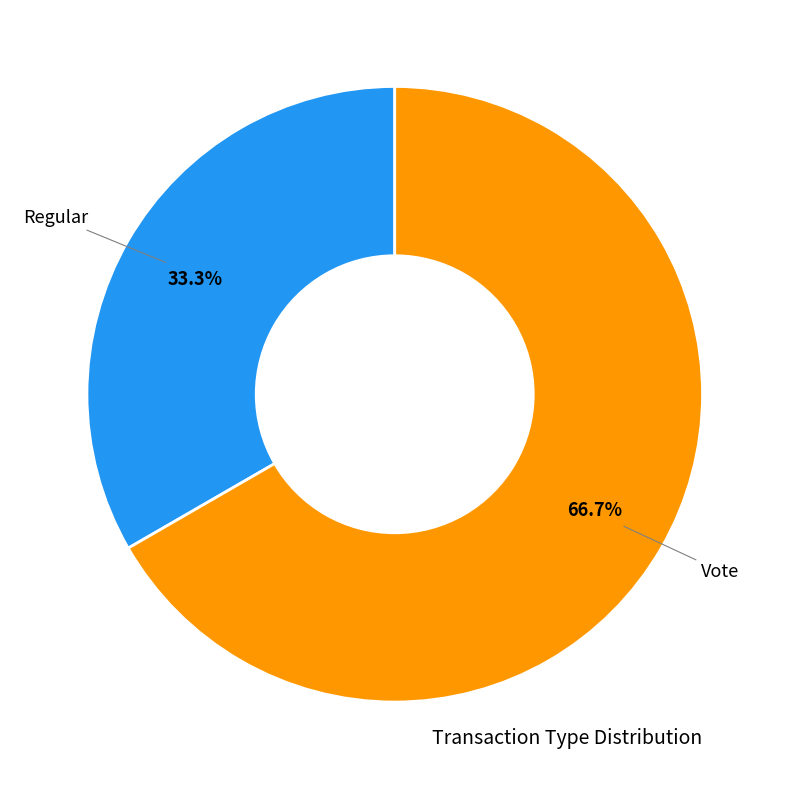

Is there a majority slice in this chart?

Yes